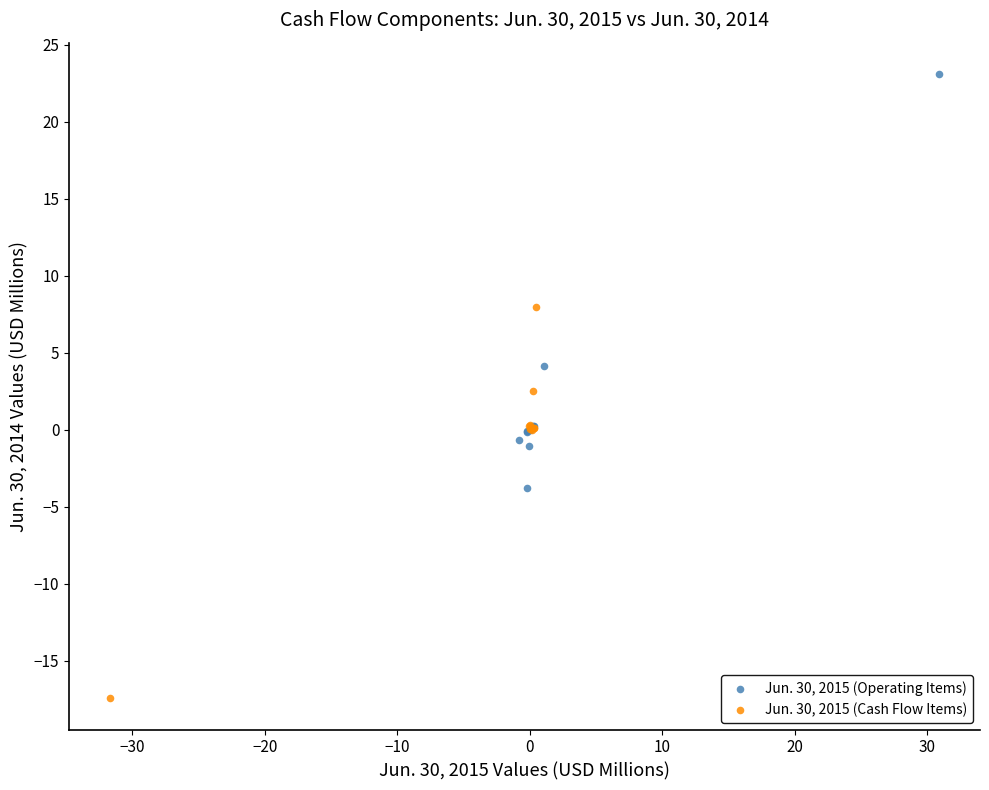

Which series contains the highest Y value?

Jun. 30, 2015 (Operating Items)